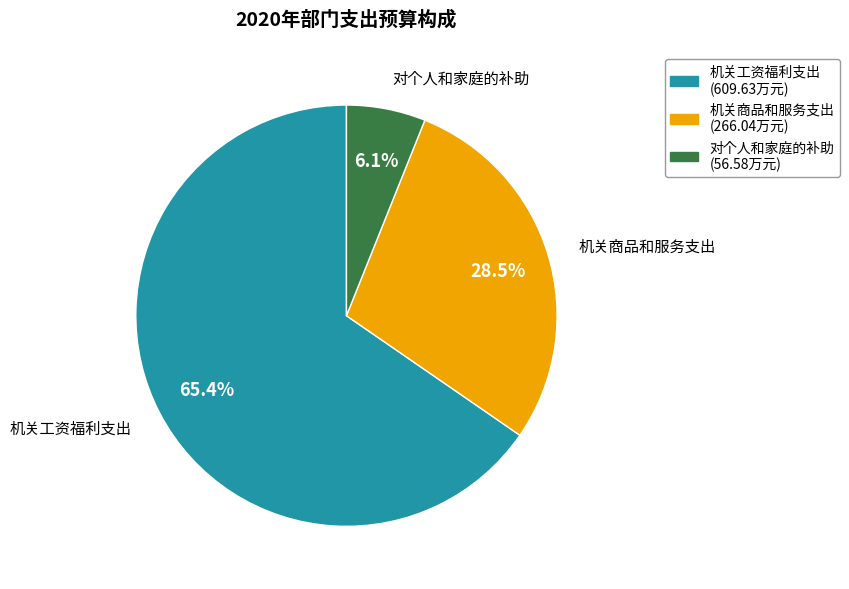

Does 机关工资福利支出 represent more than half of the total?

Yes